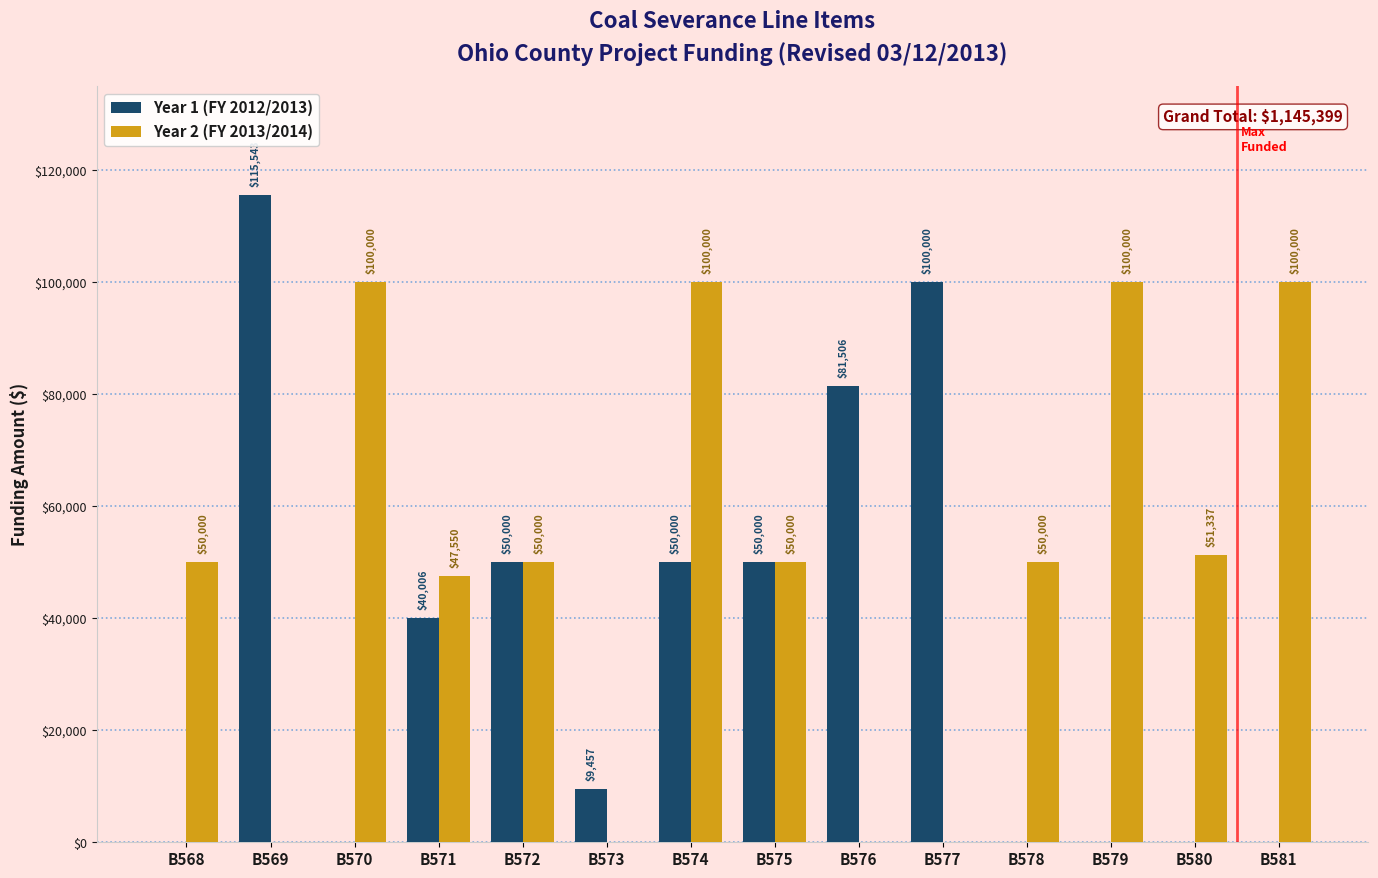

Where does the Year 1 (FY 2012/2013) series first go above 40006?

B569